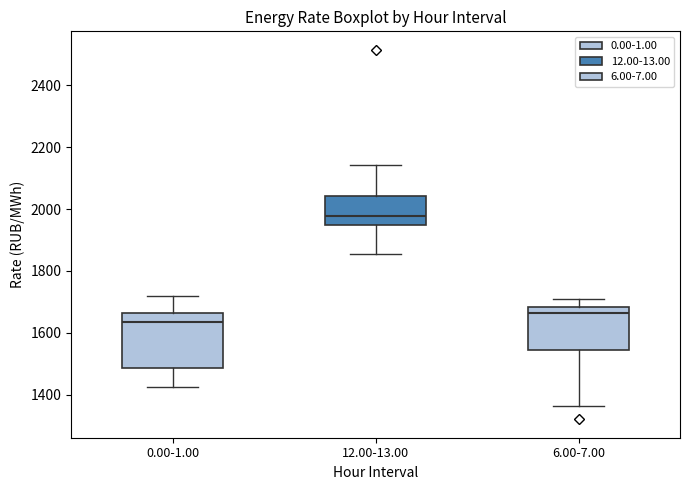

Where does the median line of the box for 0.00-1.00 sit on the y-axis? The values are not printed on the chart, so give them approximately, as read against the axis.

1640